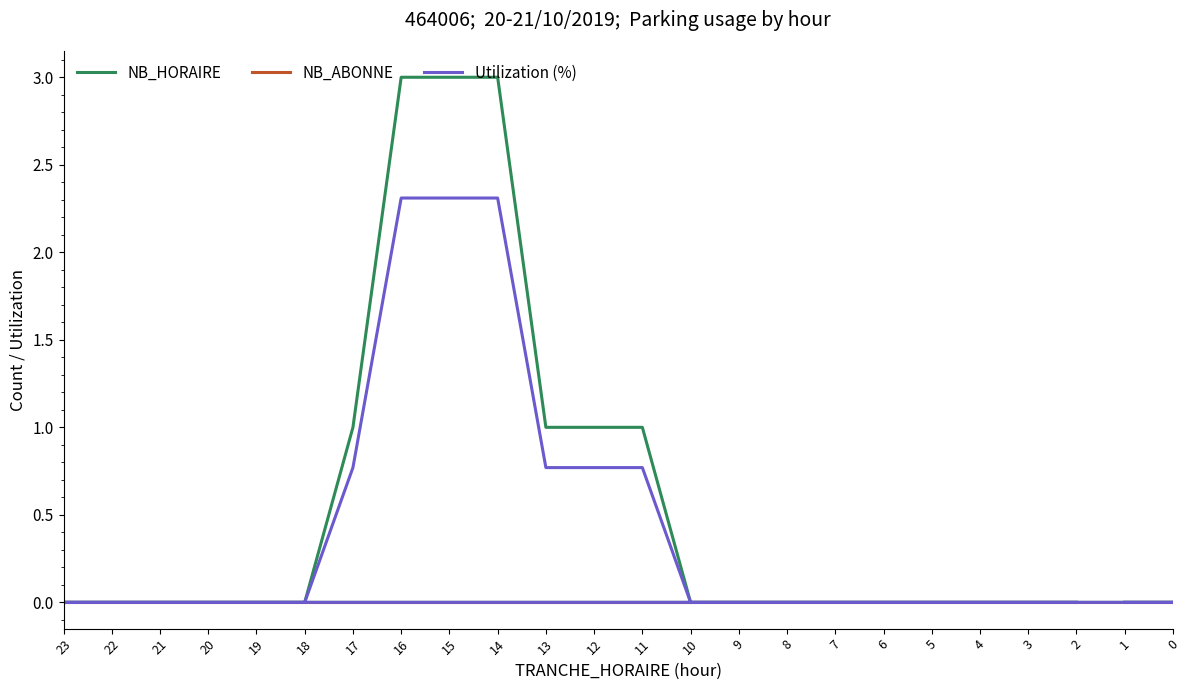

True or false: NB_HORAIRE has more than 2 points higher than both neighbors.

False